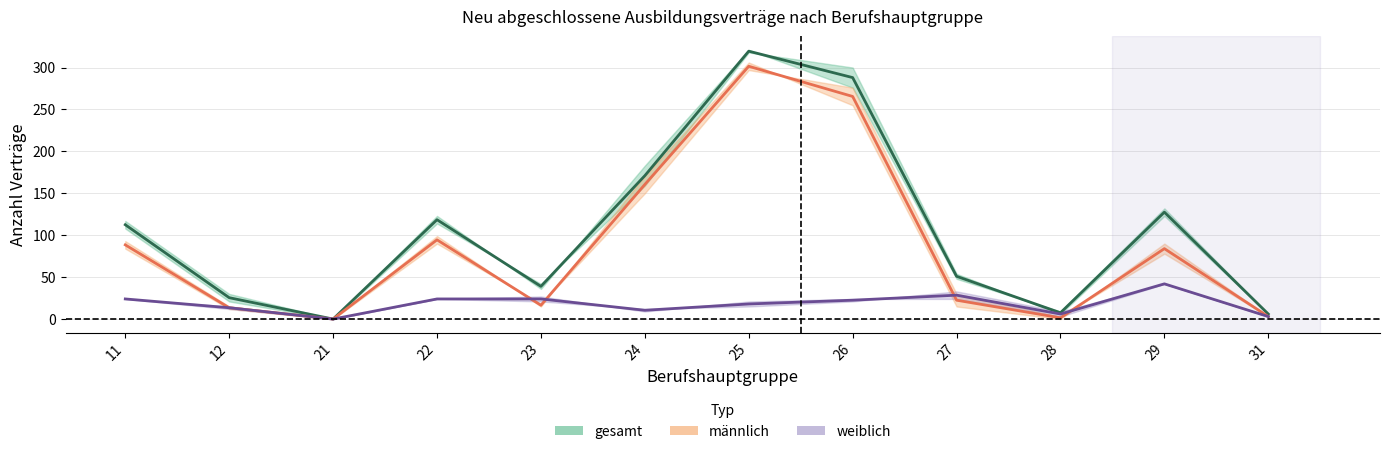

Which series has the largest range (max minus min)?

gesamt_2014